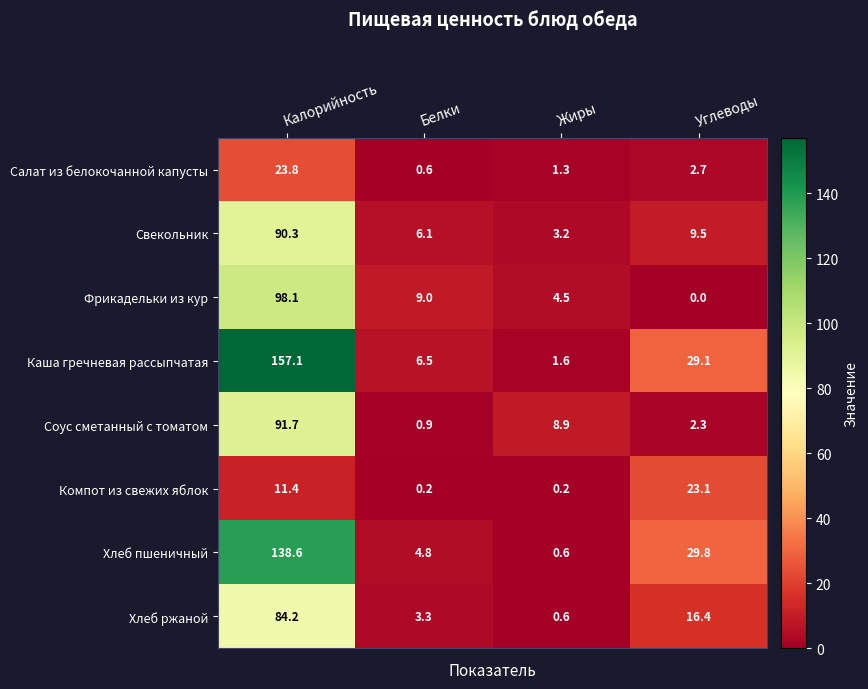

At which category does the chart reach its peak across all series?

Калорийность